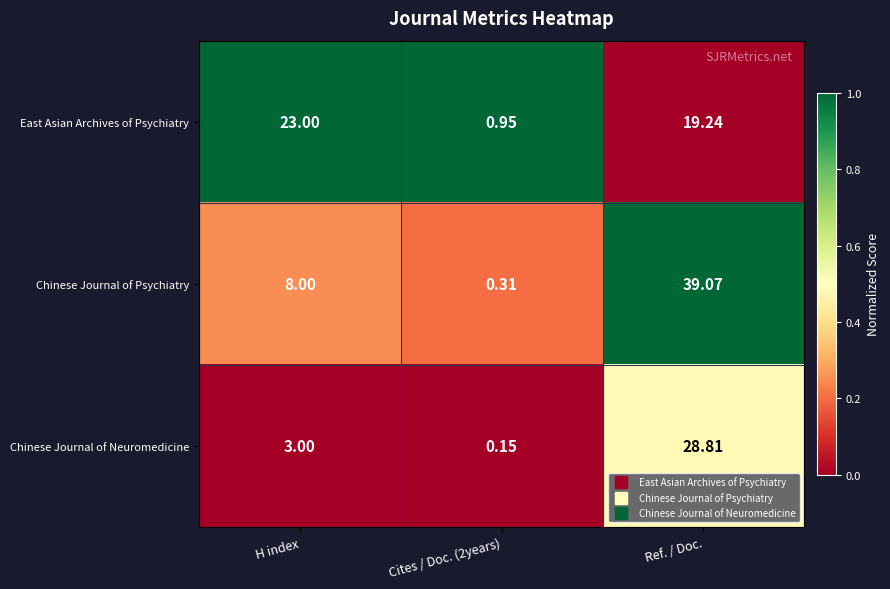

Which series has the widest spread of values?

Chinese Journal of Psychiatry